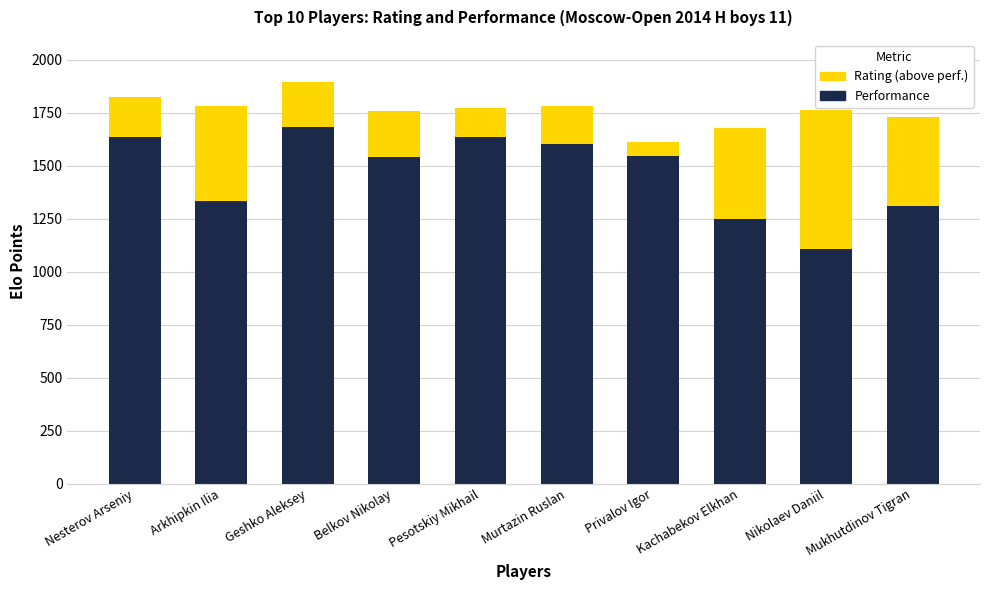

What is the total value across all series at Mukhutdinov Tigran?

1729